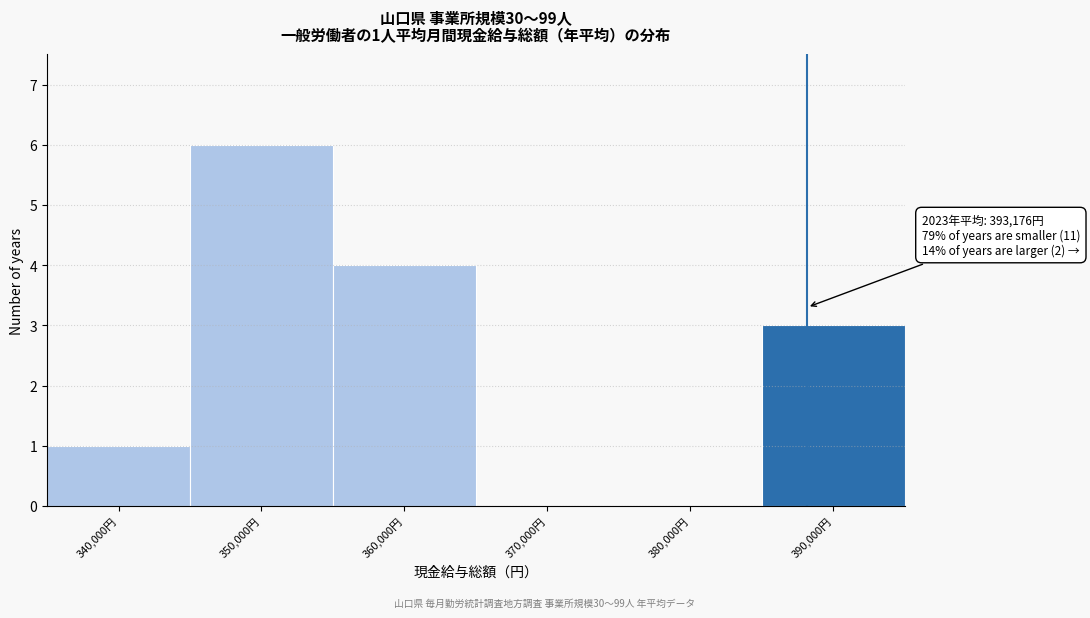

Reading left to right, extract all data points from this chart.

340,000円=1	350,000円=6	360,000円=4	370,000円=0	380,000円=0	390,000円=3